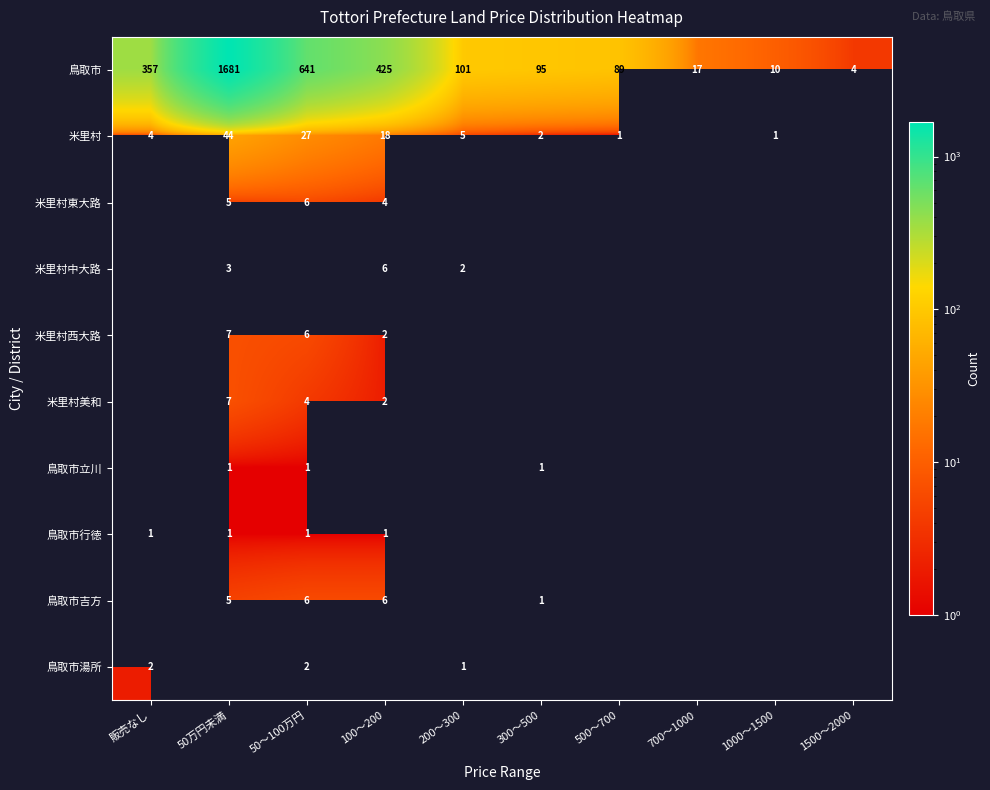

Count the number of categories in the chart.

10